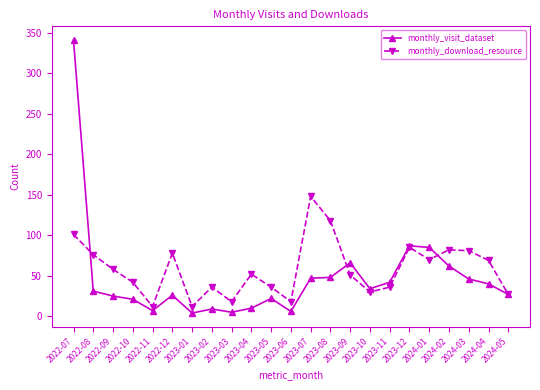

What position from the left is 2022-09?

3